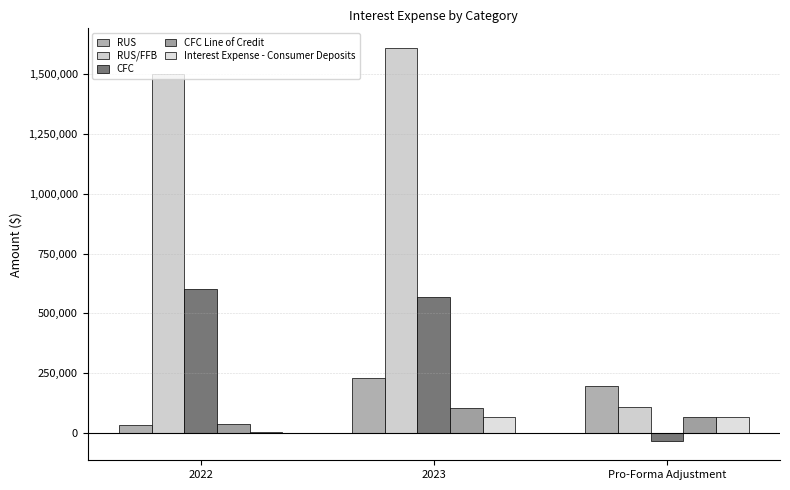

At which label does RUS/FFB first exceed 1503529?

2022